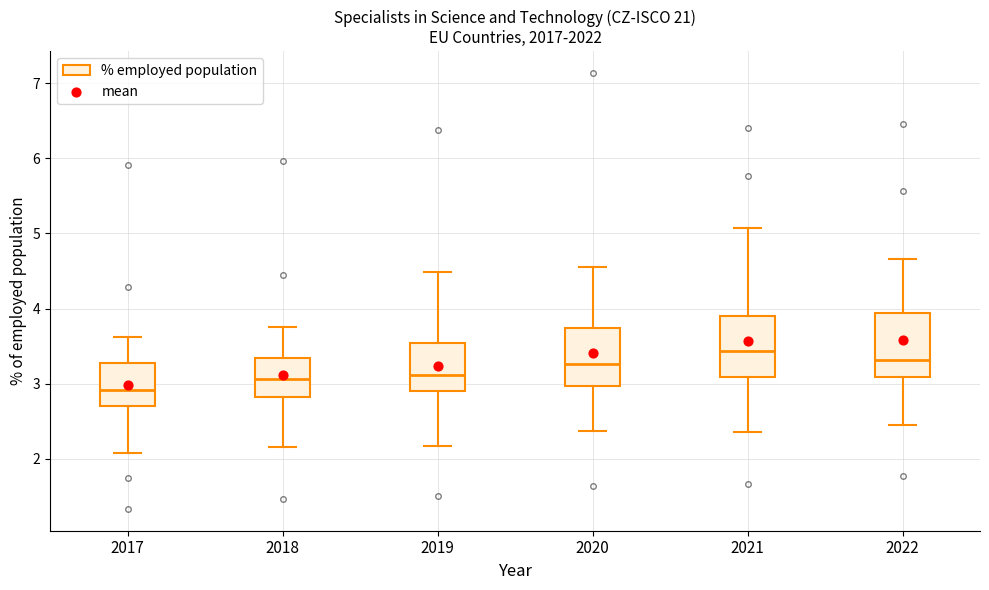

Which box has the highest median line?

2021